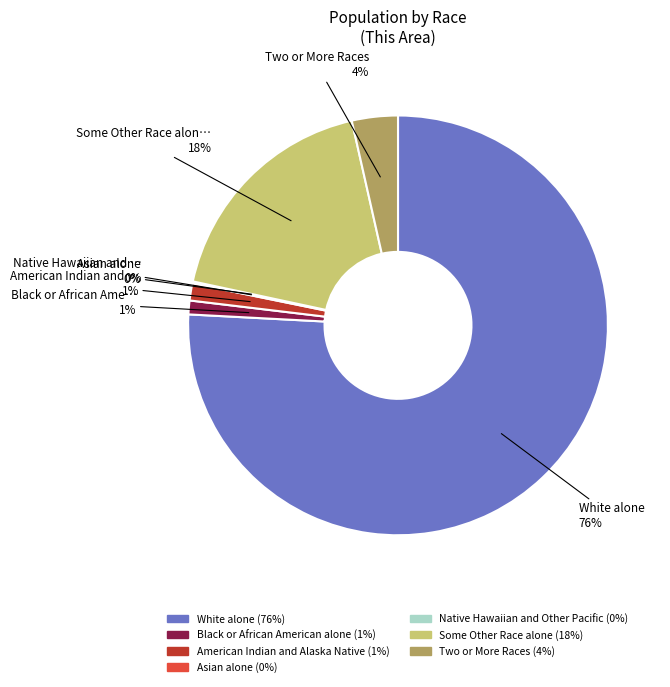

True or false: Two or More Races accounts for 12% of the total.

False